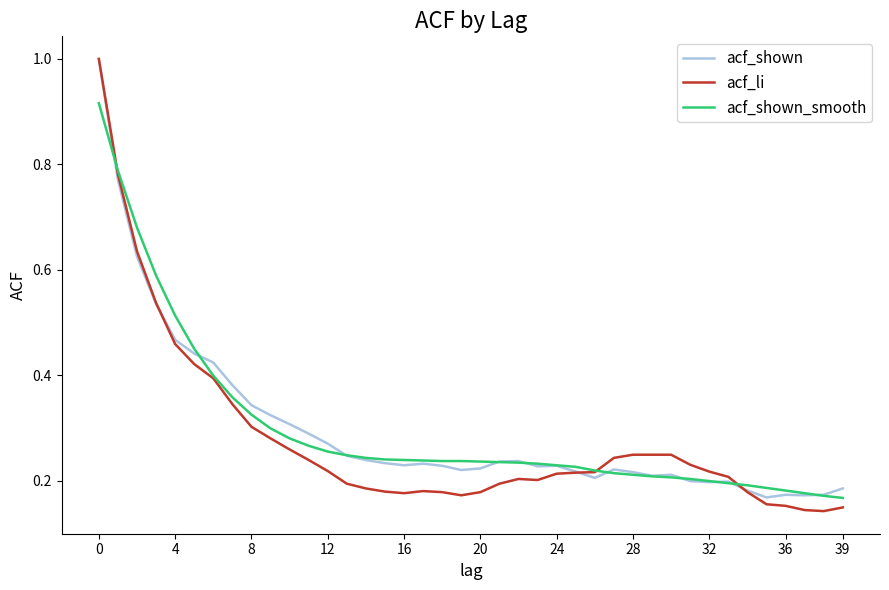

What is the greatest value displayed?

1.0